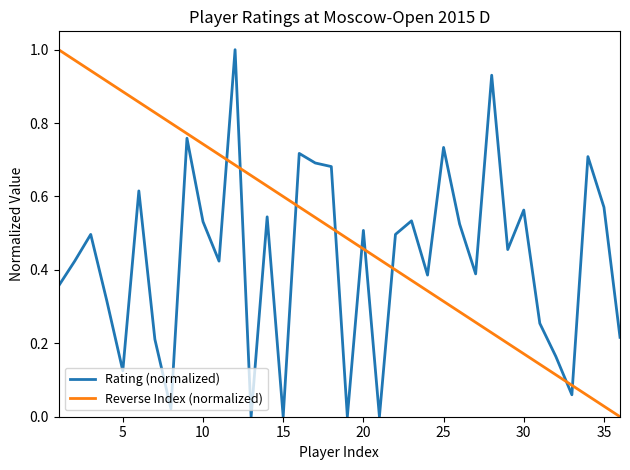

How many lines are shown in the chart?

2